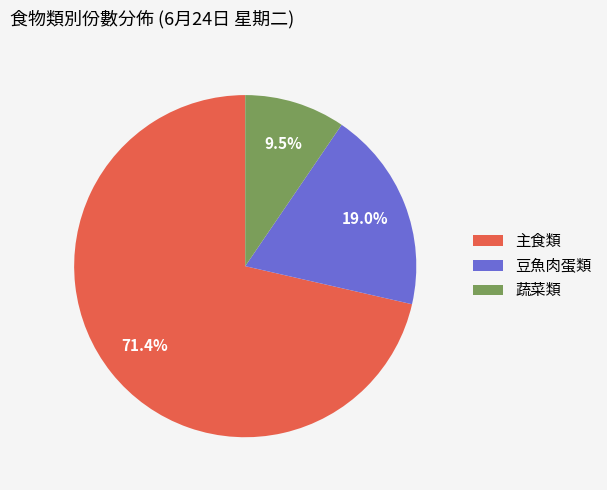

Is the sum of 主食類 and 蔬菜類 greater than half?

Yes